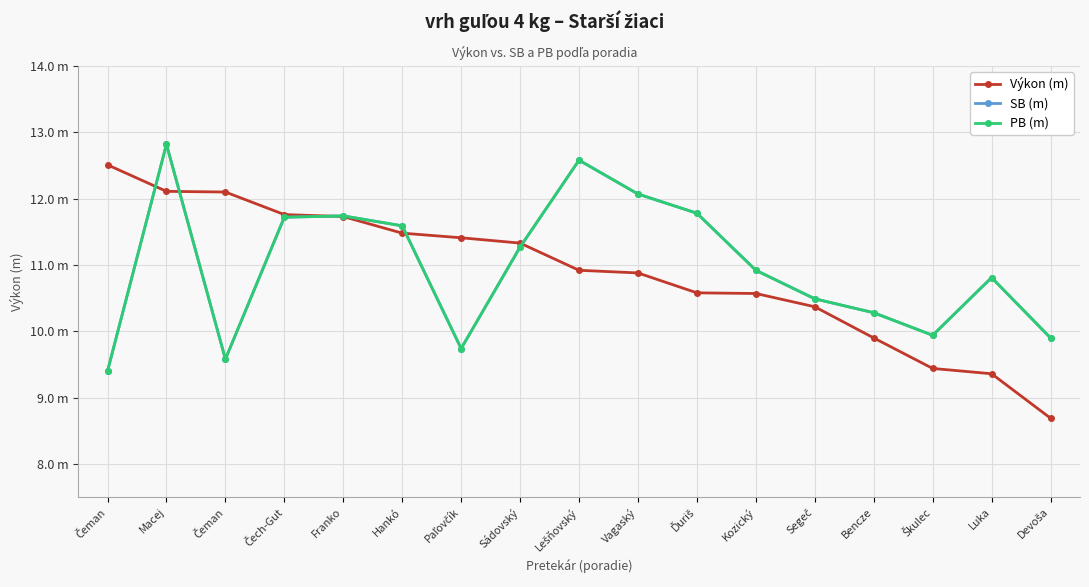

Which series has the widest spread of values?

Výkon (m)